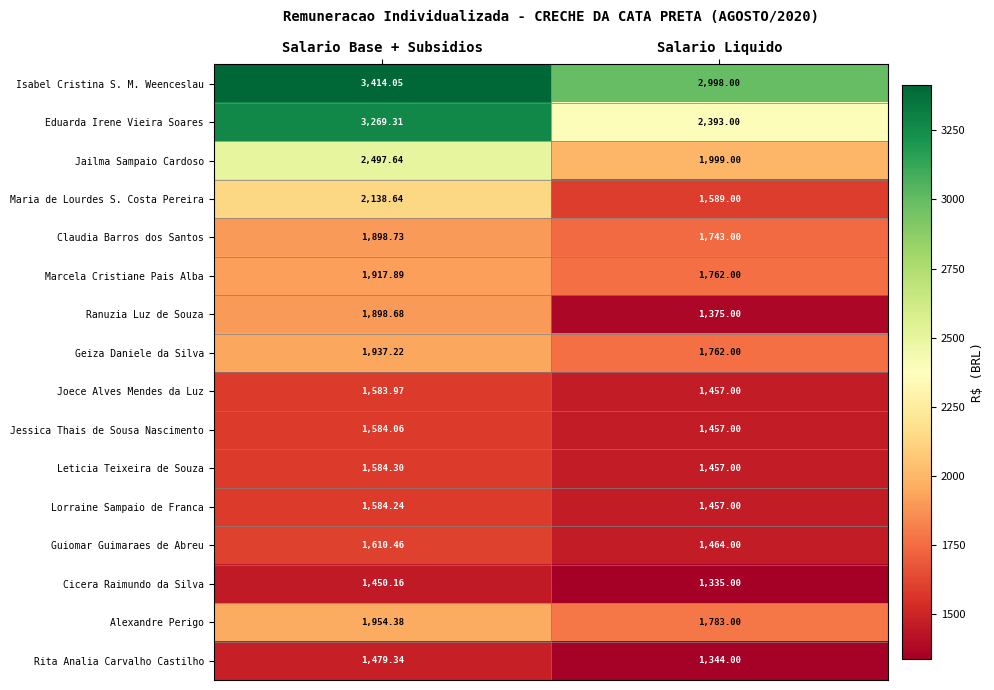

Which series has the largest total across all categories?

Isabel Cristina S. M. Weenceslau